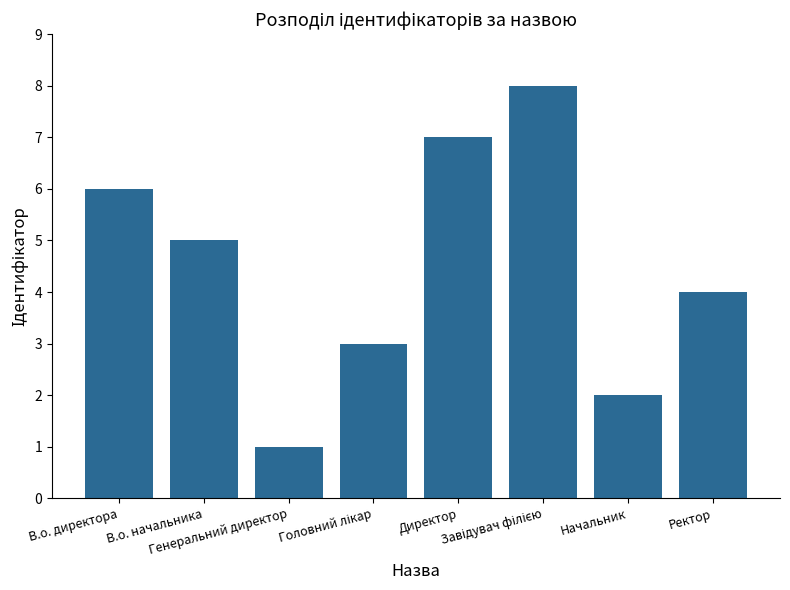

What is the difference between the maximum and minimum values?

7